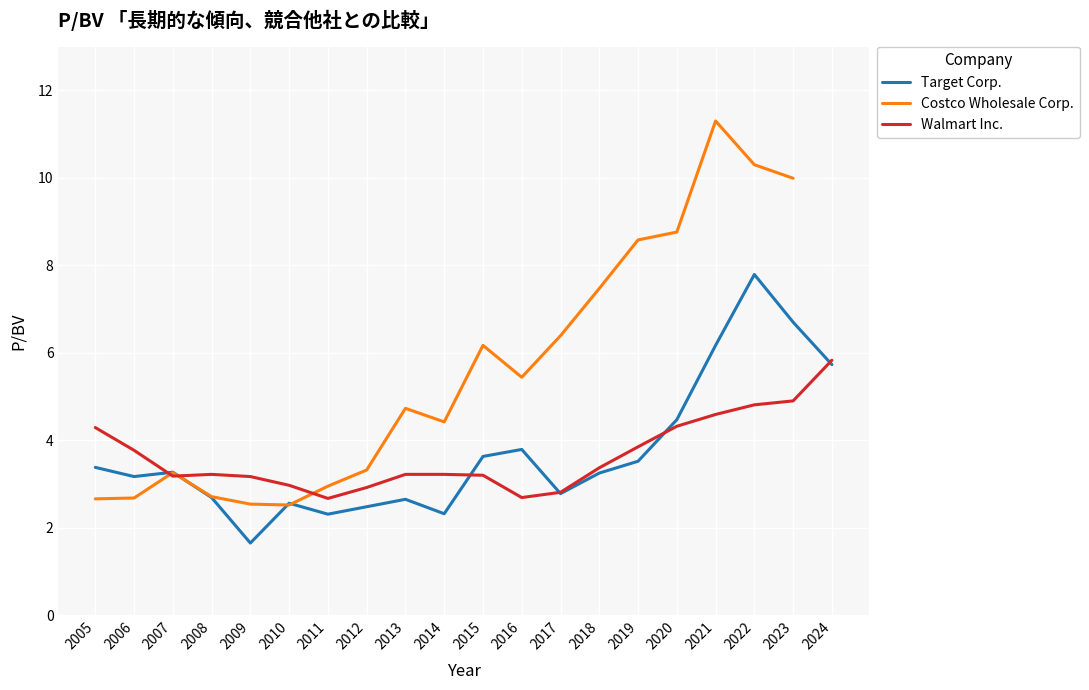

How many intersections are there between Walmart Inc. and Target Corp.?

6